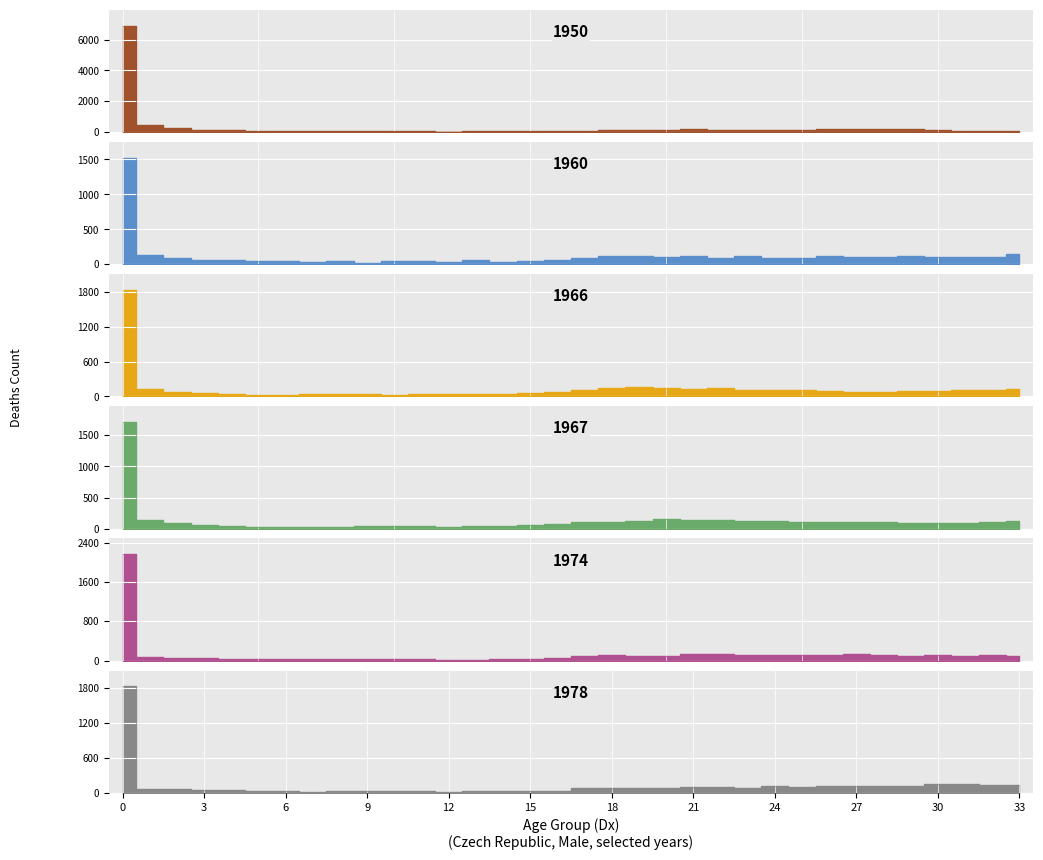

What are all the series names shown in the legend?

1950, 1960, 1966, 1967, 1974, 1978